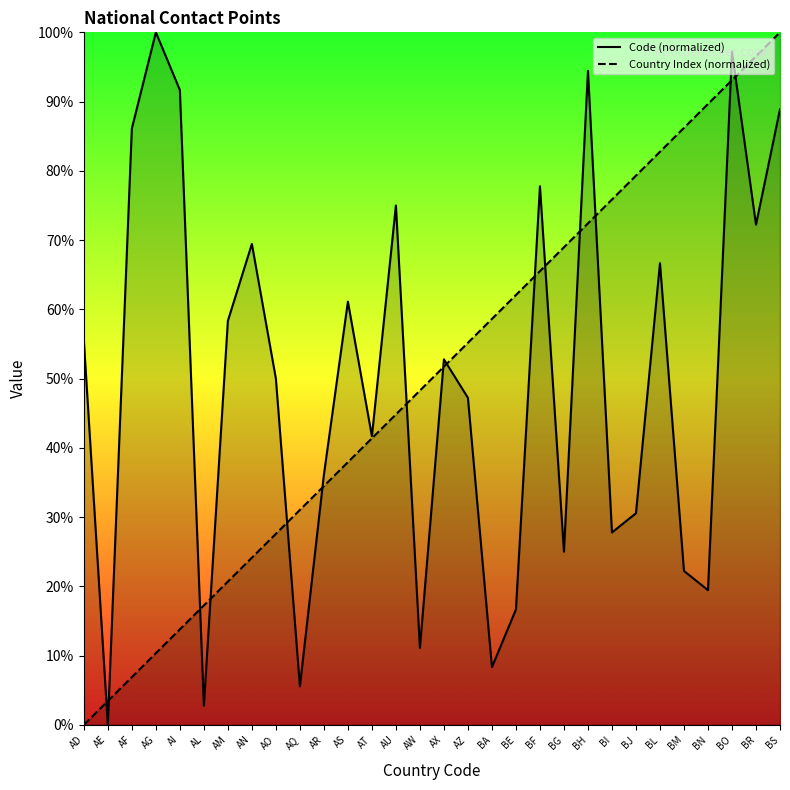

Which has a higher value, AT or BS?

BS